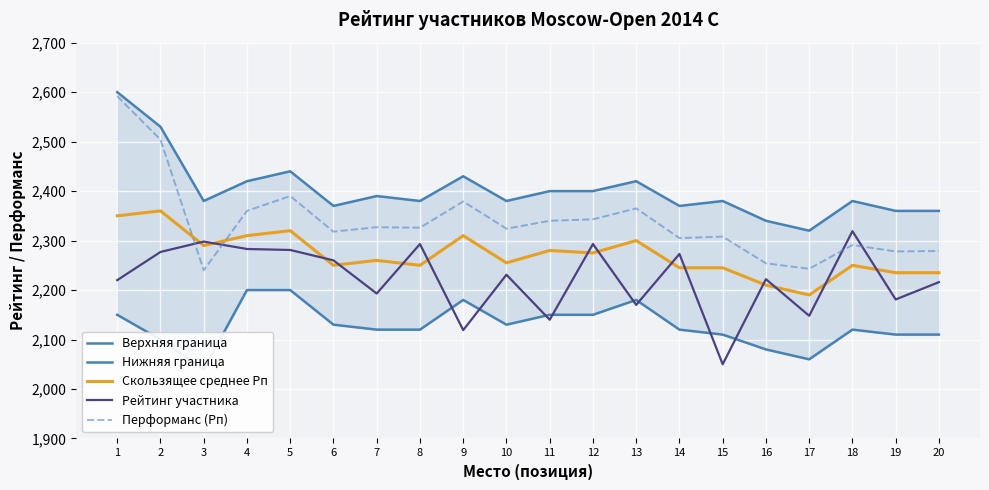

At which category is the sum across all series the highest?

1